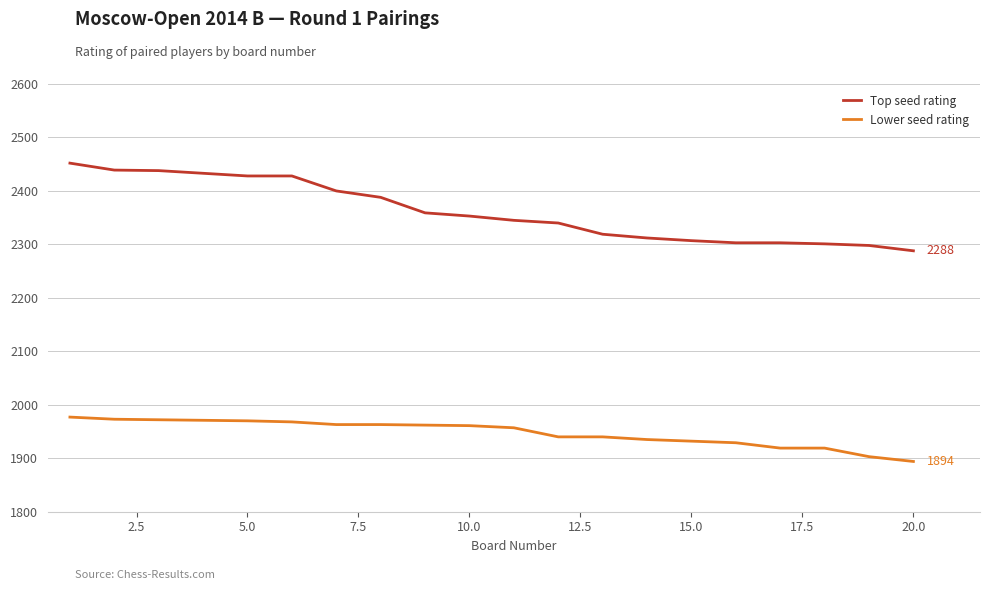

Which series has the largest total across all categories?

Top seed rating